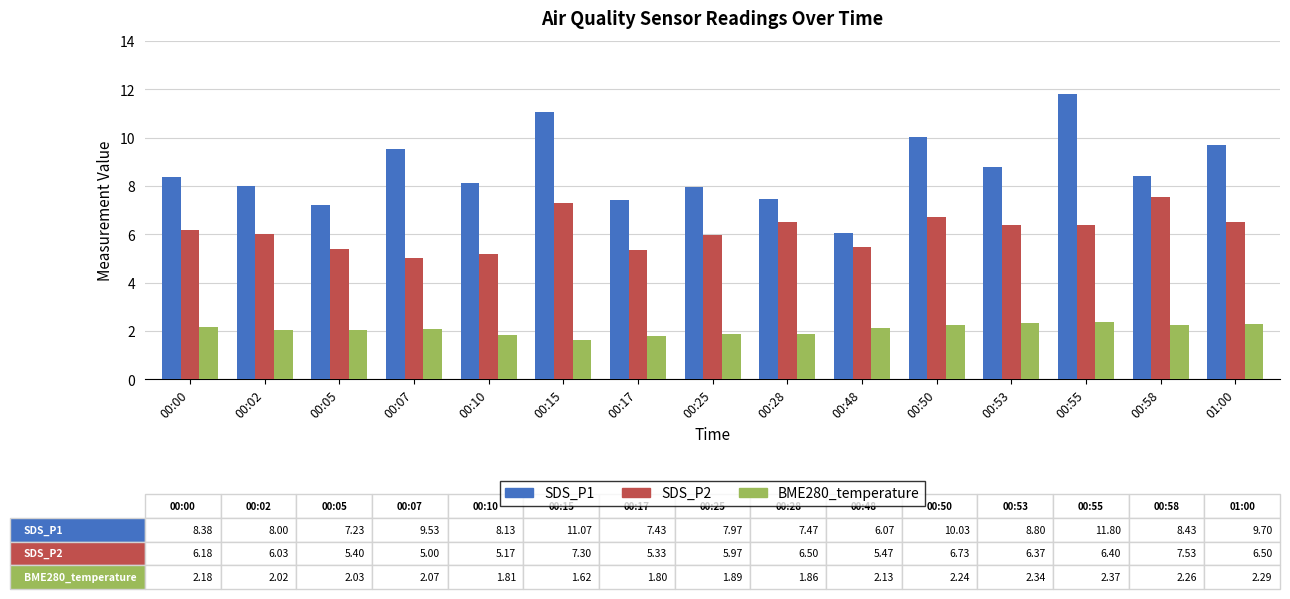

What is the average value of the SDS_P2 series?

6.1